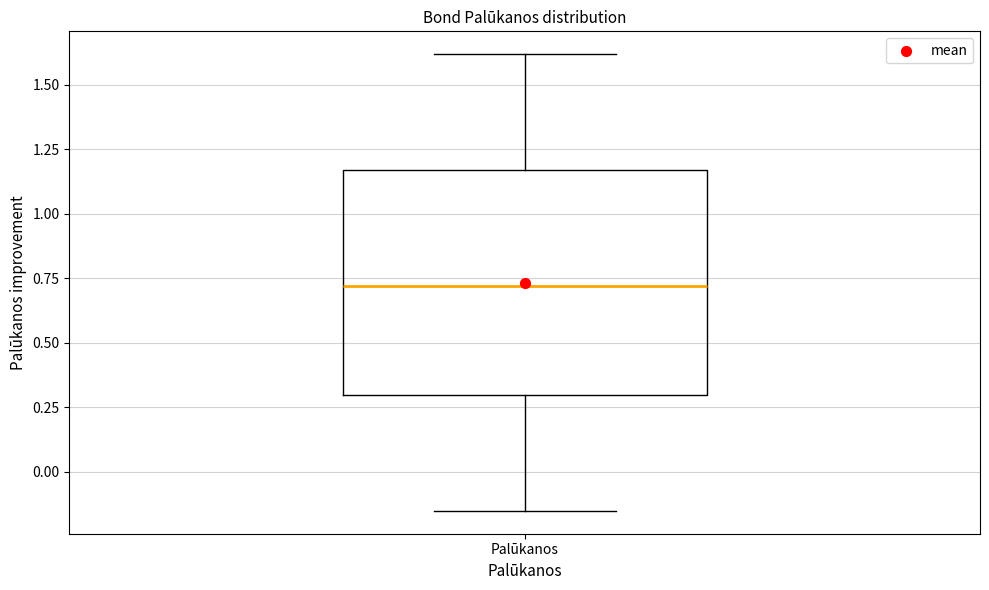

Where is the upper edge of the box for Palūkanos on the y-axis? The values are not printed on the chart, so give them approximately, as read against the axis.

1.15